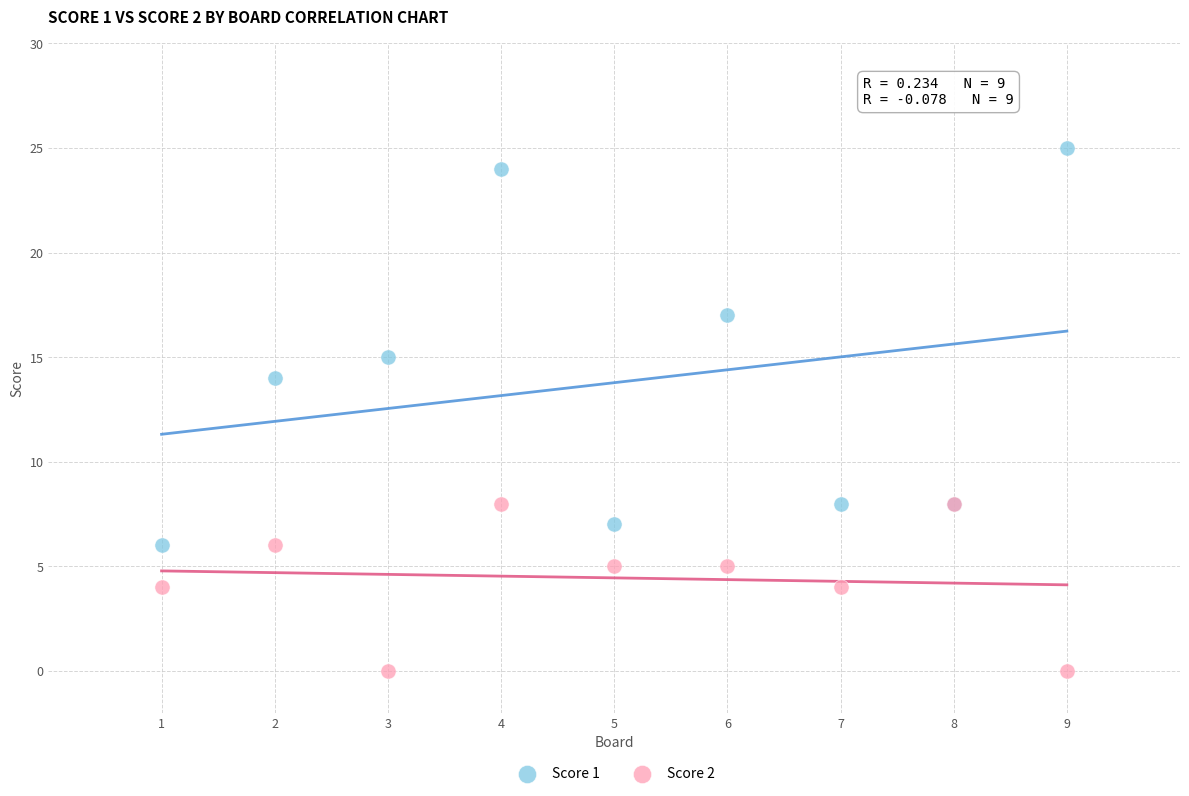

What are all the series names shown in the legend?

Score 1, Score 2